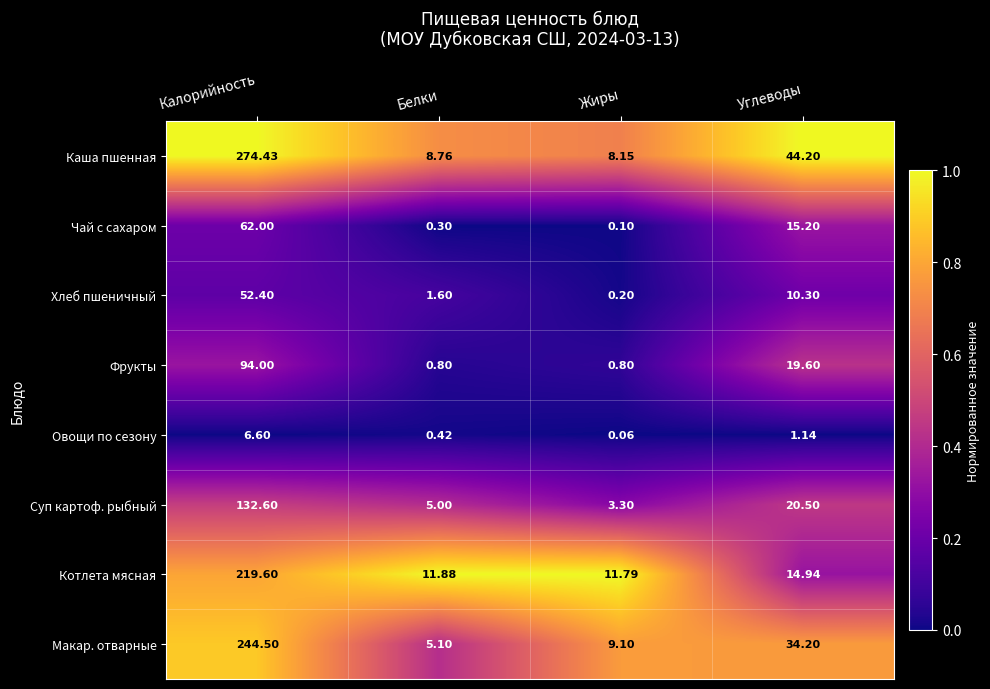

Which category has the highest value across all series?

Калорийность